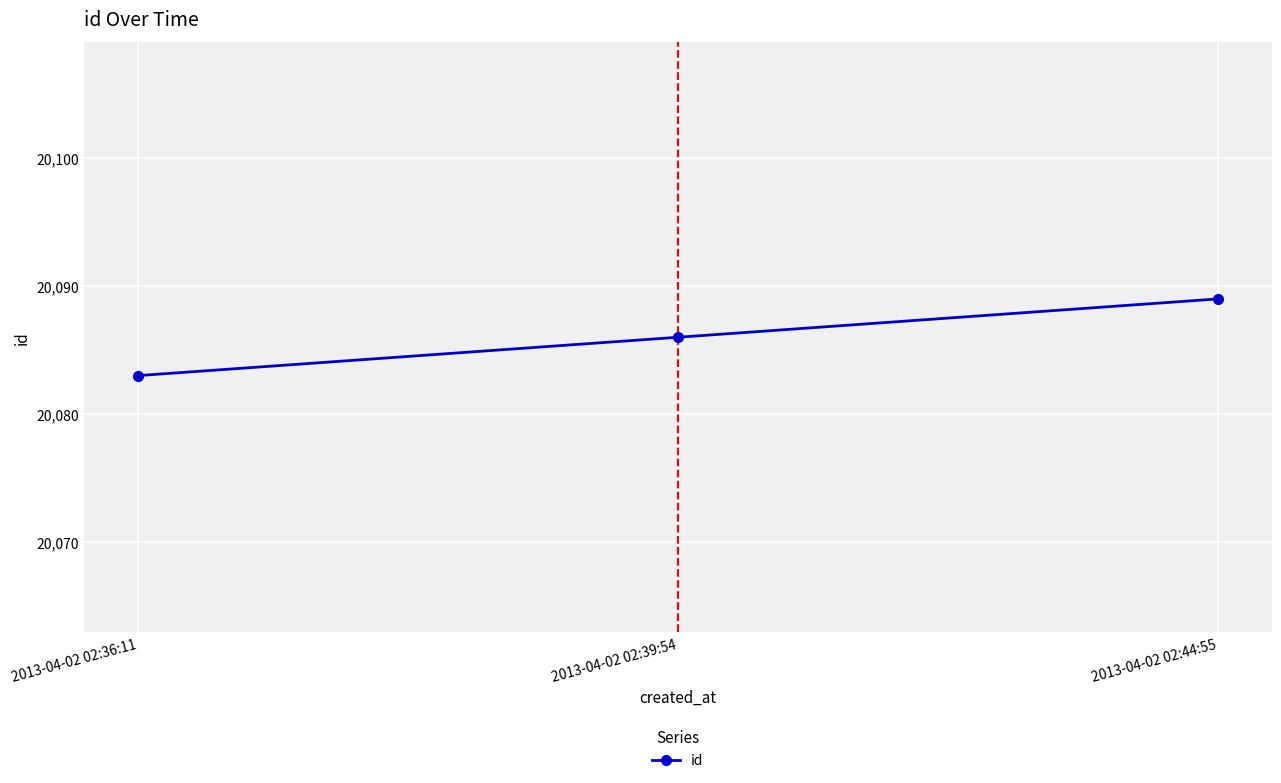

The value at 2013-04-02 02:36:11 is 20083. True or false?

True